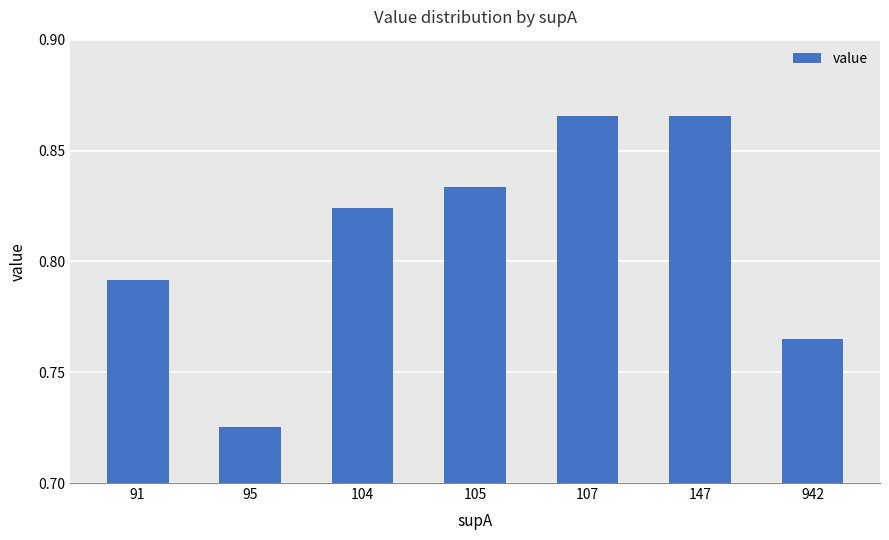

Where is the data nearest to the value 0?

95